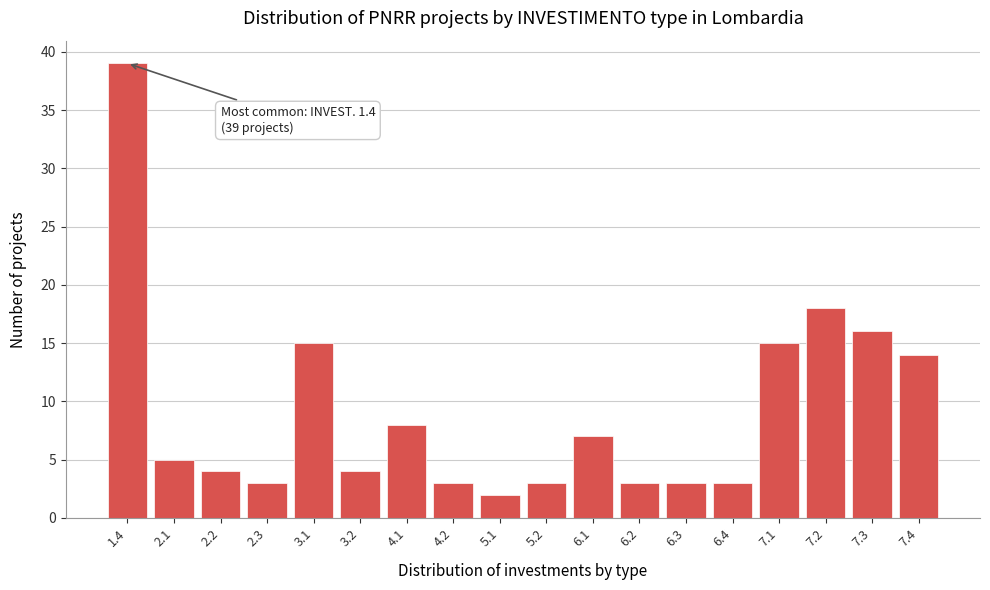

Reading left to right, extract all data points from this chart.

39	5	4	3	15	4	8	3	2	3	7	3	3	3	15	18	16	14